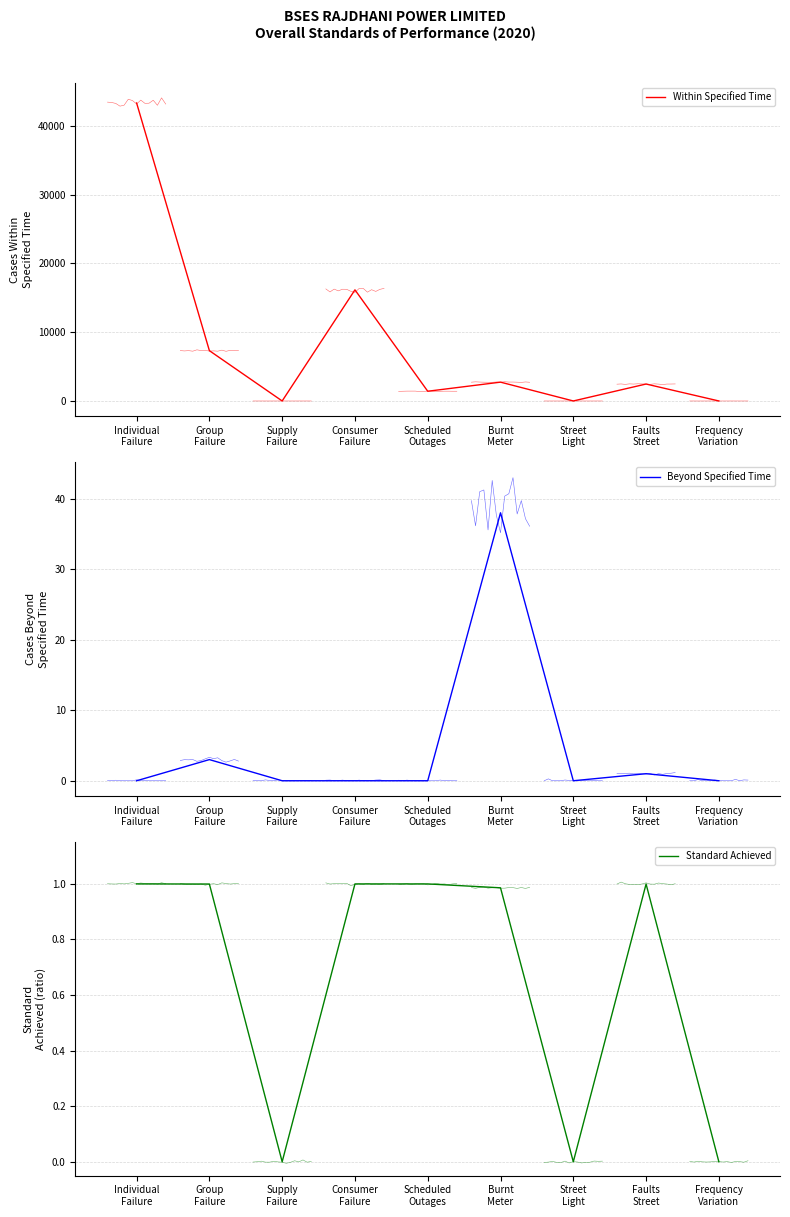

Reading left to right, what are all the values shown in this chart?

Within Specified Time: 43346.0	7319.0	0.0	16163.0	1415.0	2738.0	0.0	2465.0	0.0
Beyond Specified Time: 0.0	3.0	0.0	0.0	0.0	38.0	0.0	1.0	0.0
Standard Achieved: 1.0	1.0	0.0	1.0	1.0	1.0	0.0	1.0	0.0